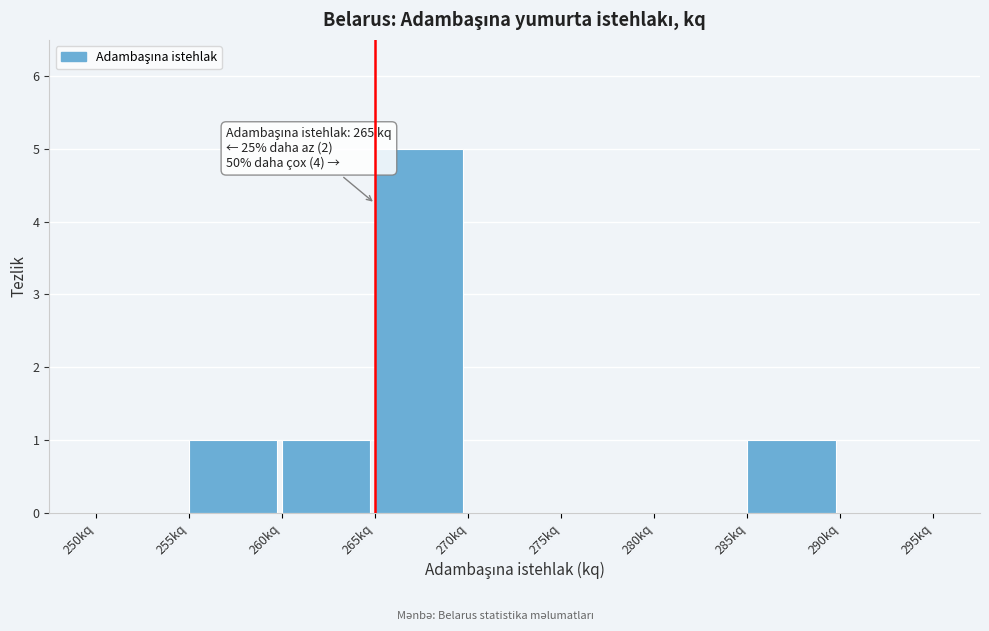

Over which range of the x-axis is the bar tallest?

265 to 270